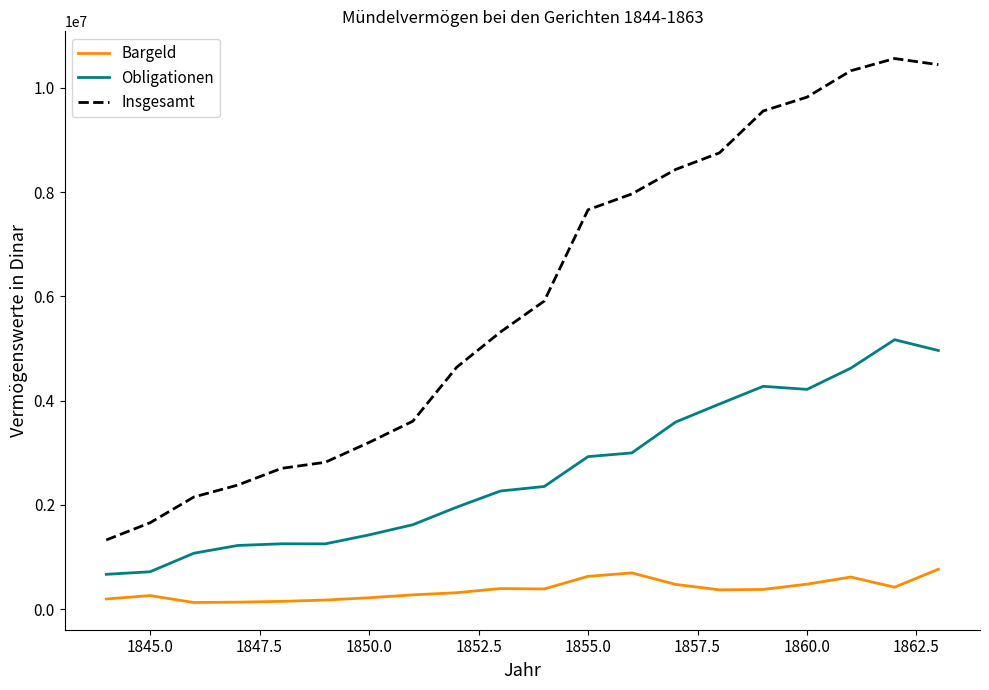

Which series has the largest range (max minus min)?

Insgesamt